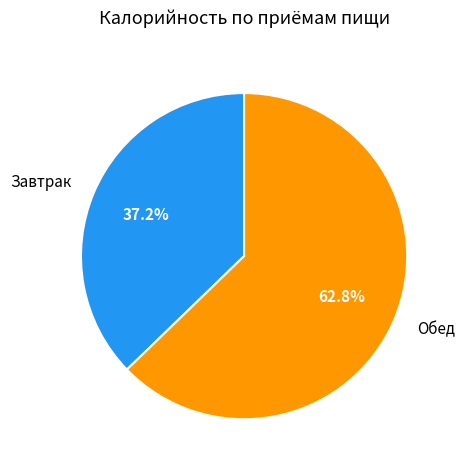

The Обед slice represents 63% of the pie. True or false?

True